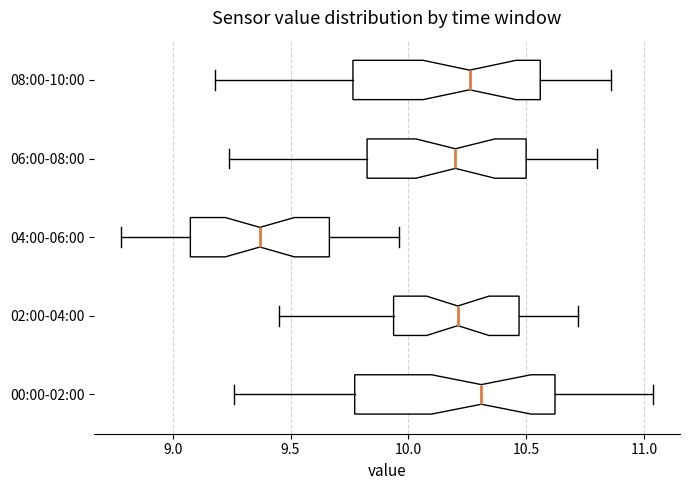

Which box has the furthest to the left median line?

04:00-06:00